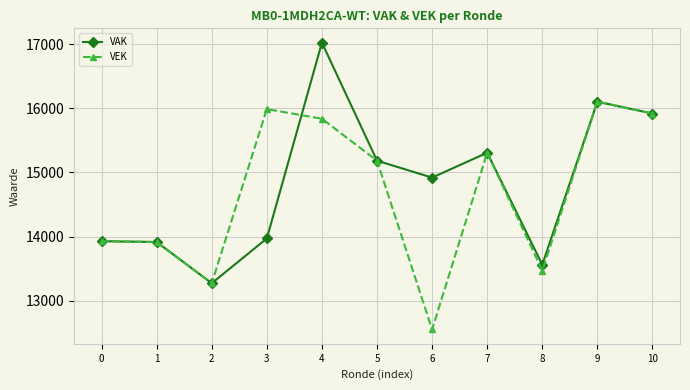

What is the difference between the maximum and minimum values in the VAK series?

3753